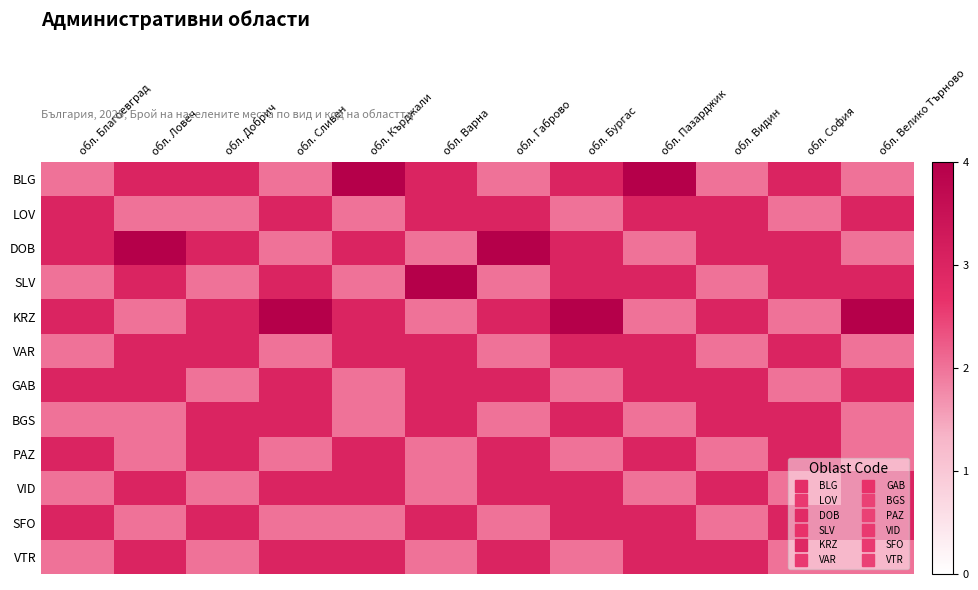

Which category has the highest value across all series?

обл. Кърджали